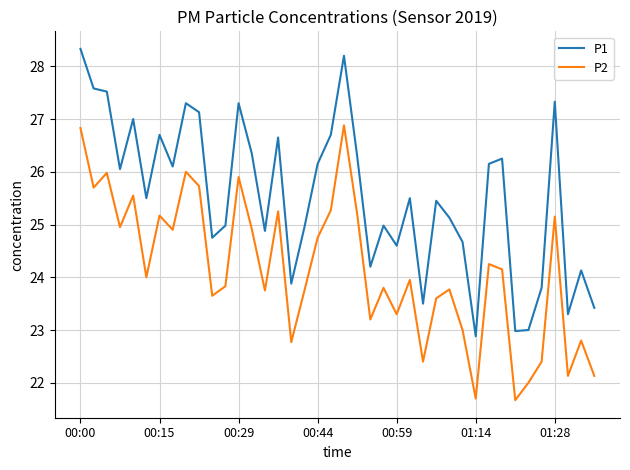

Rank the series by their maximum value, from highest to lowest.

P1, P2